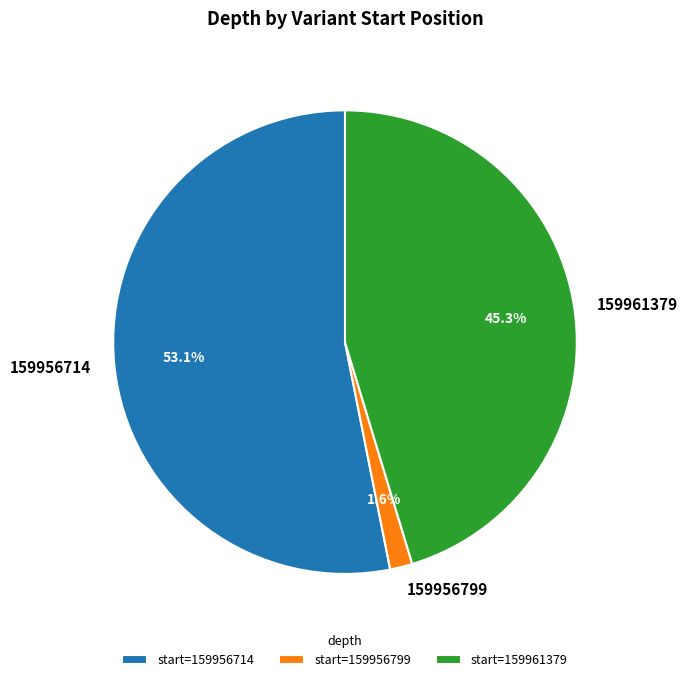

Does 159956714 account for over 50% of the chart?

Yes